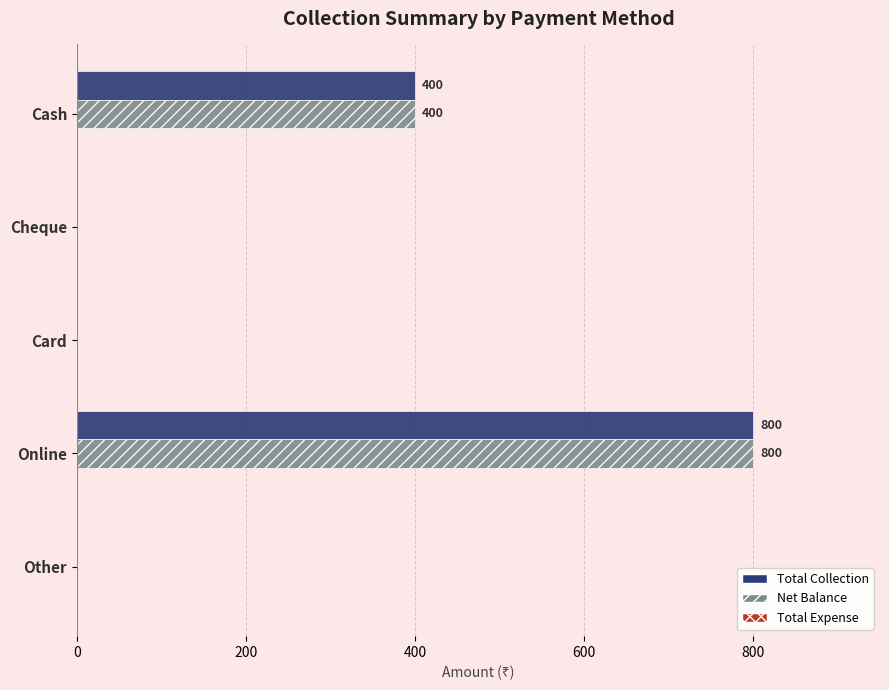

The value of Net Balance at Cash is 400. True or false?

True